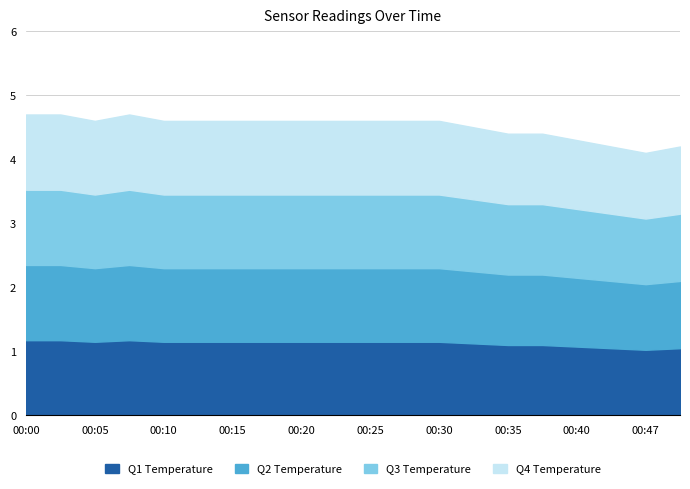

At which category does Temperature reach its first local peak?

00:08